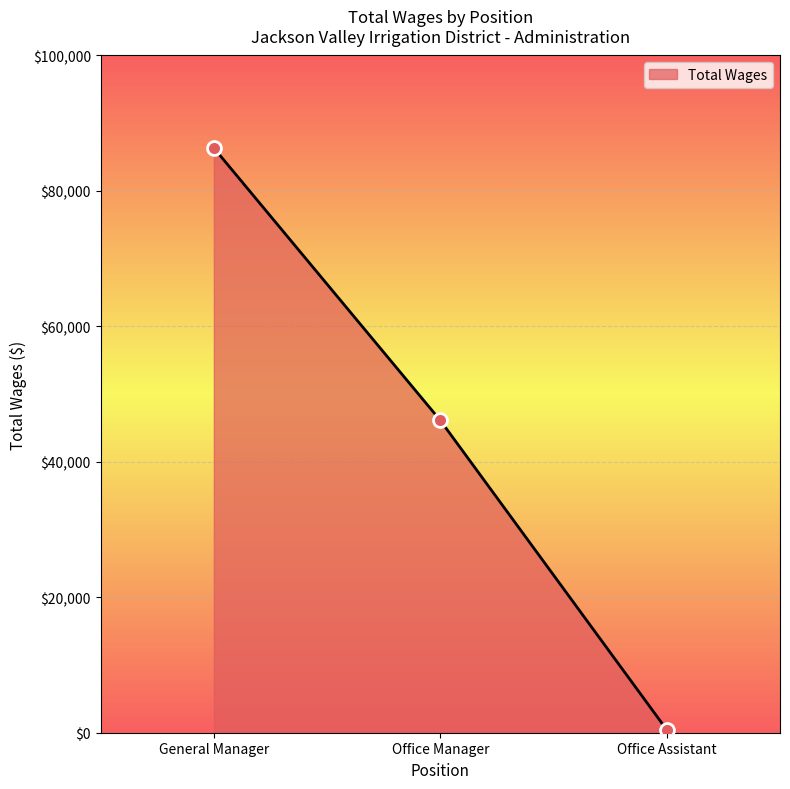

What is the change in value from General Manager to Office Assistant?

-85909